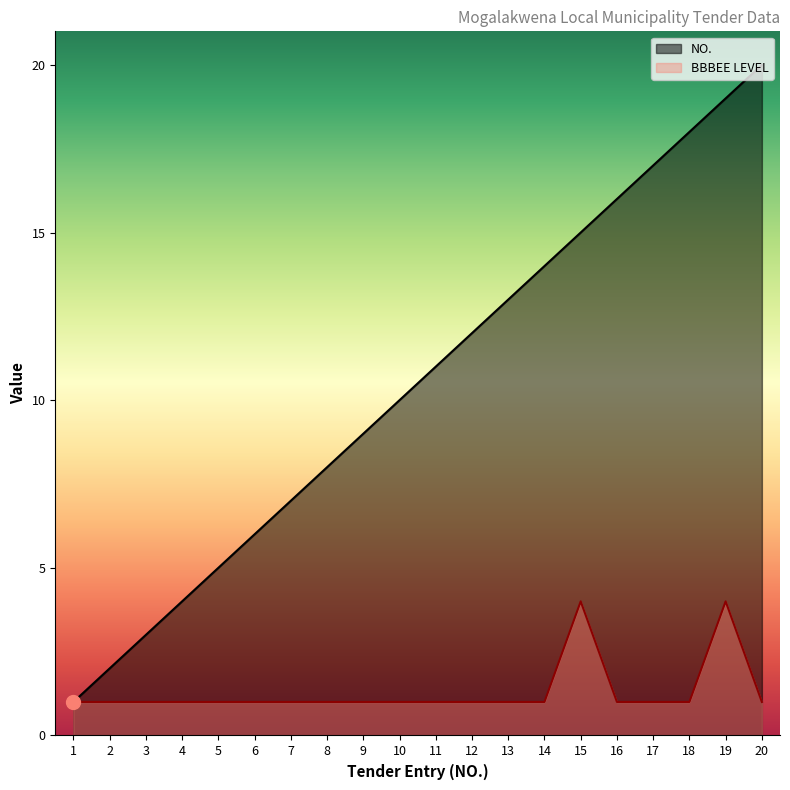

How many lines are shown in the chart?

2